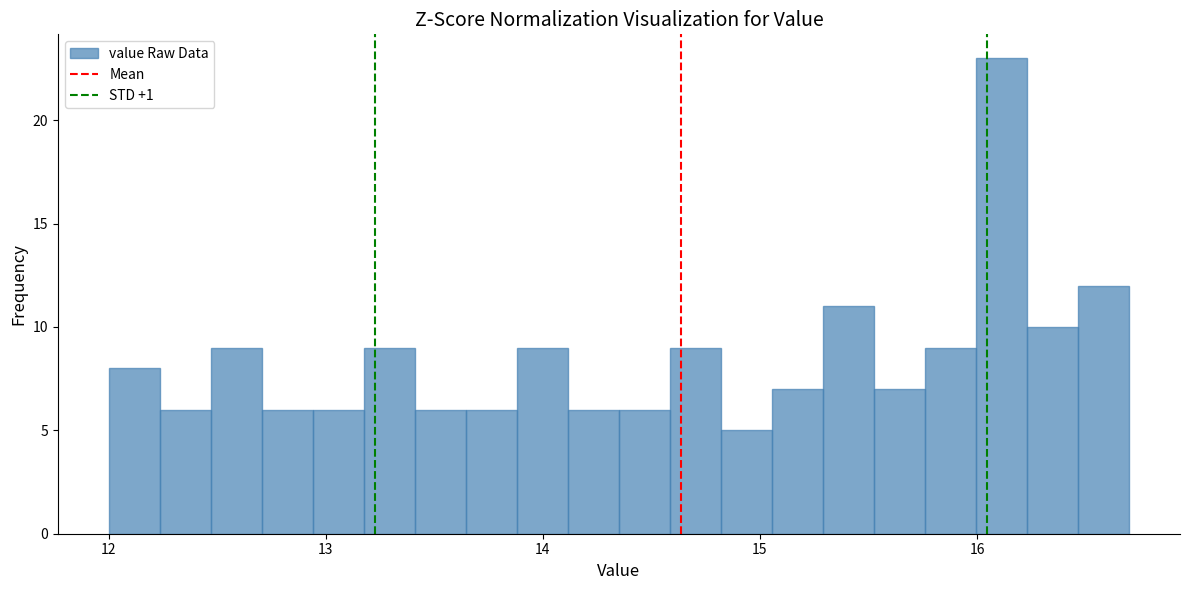

Read against the x-axis, roughly where is the centre of the tallest bar?

16.1